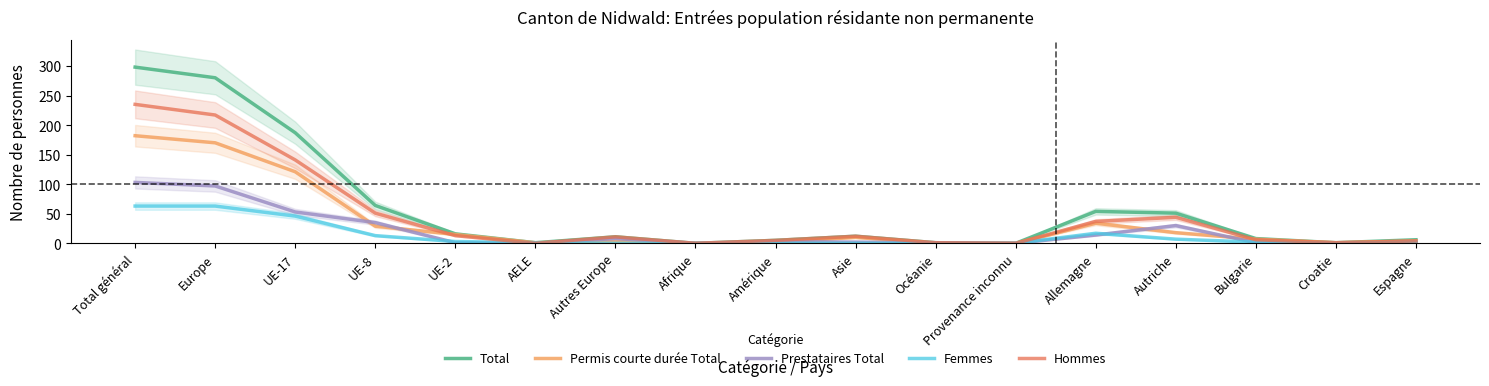

How many values in the Prestataires Total series exceed 2?

8